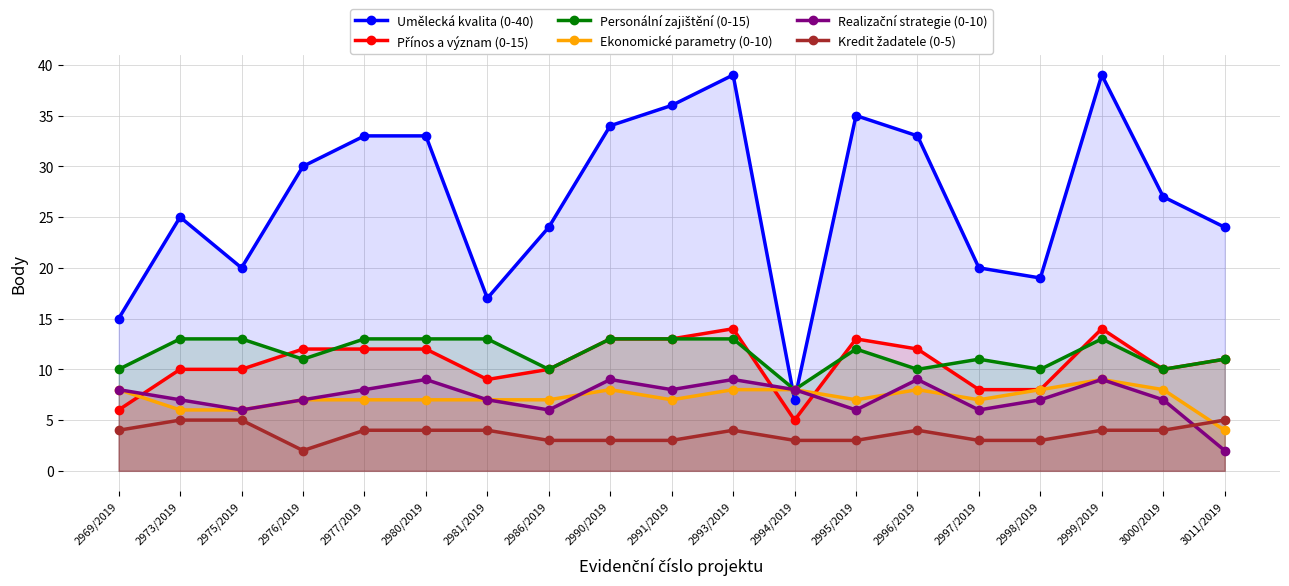

What is the smallest value displayed?

2